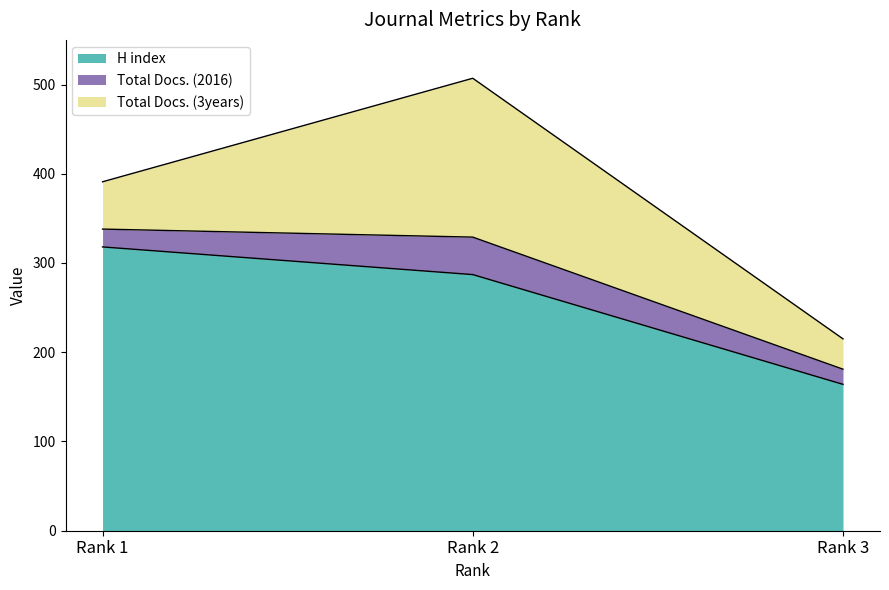

The value of H index at Rank 2 is 287. True or false?

True